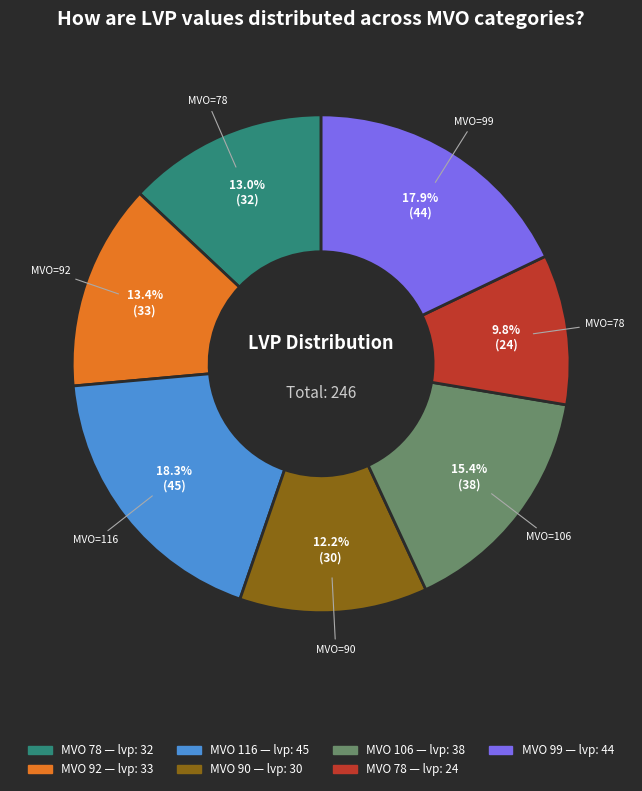

Does any single category account for the majority?

No